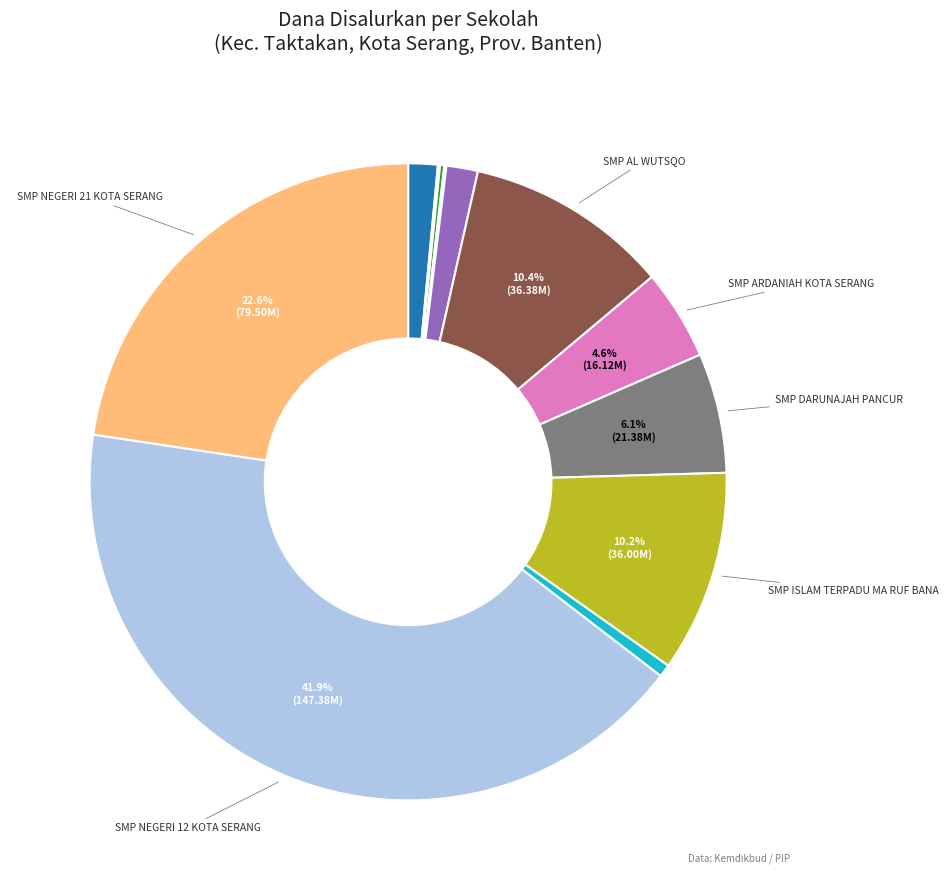

Is there a majority slice in this chart?

No